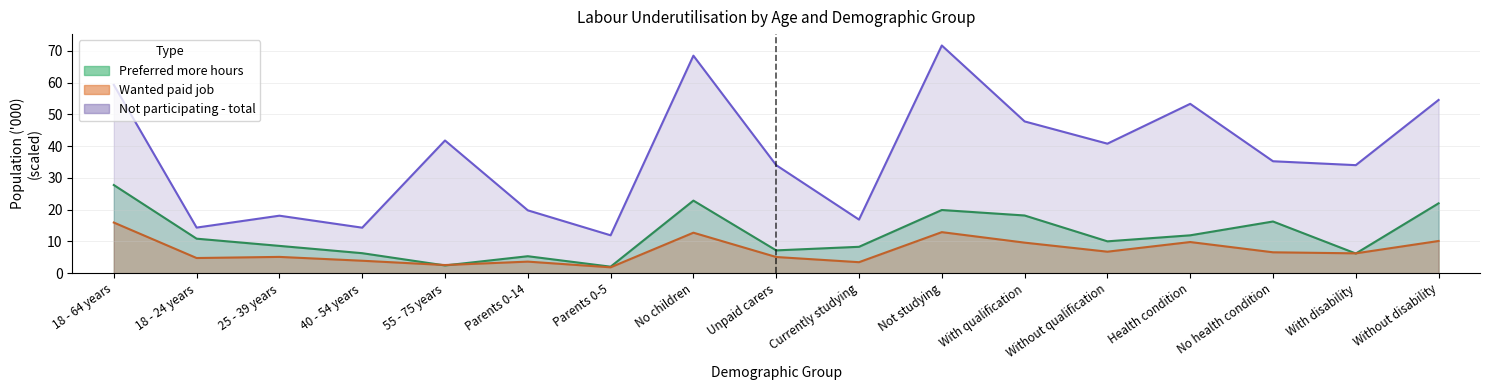

Which series has the largest total across all categories?

Not participating - total (000)